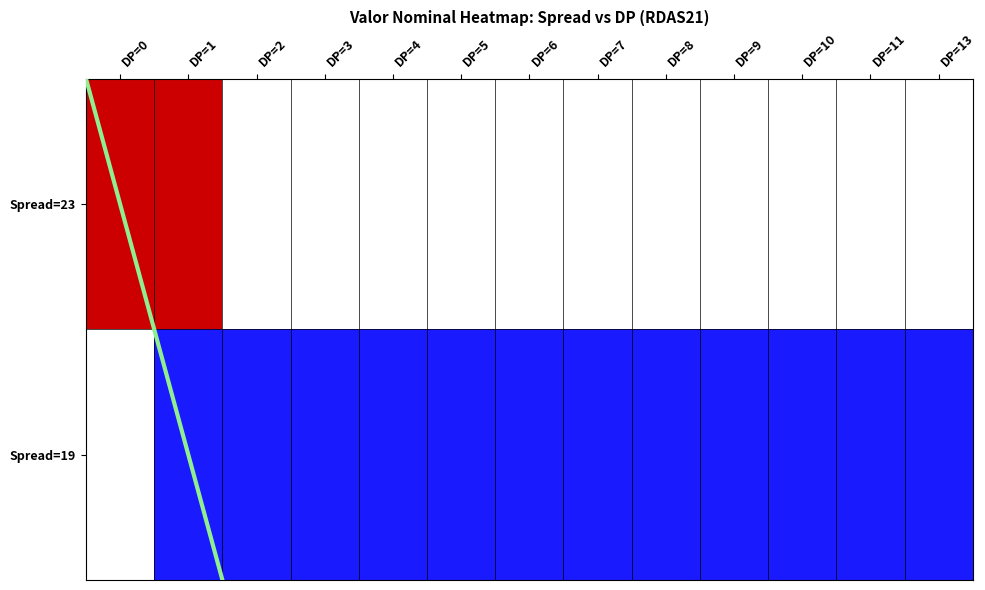

List the series in order of their overall mean, highest first.

Spread=23, Spread=19